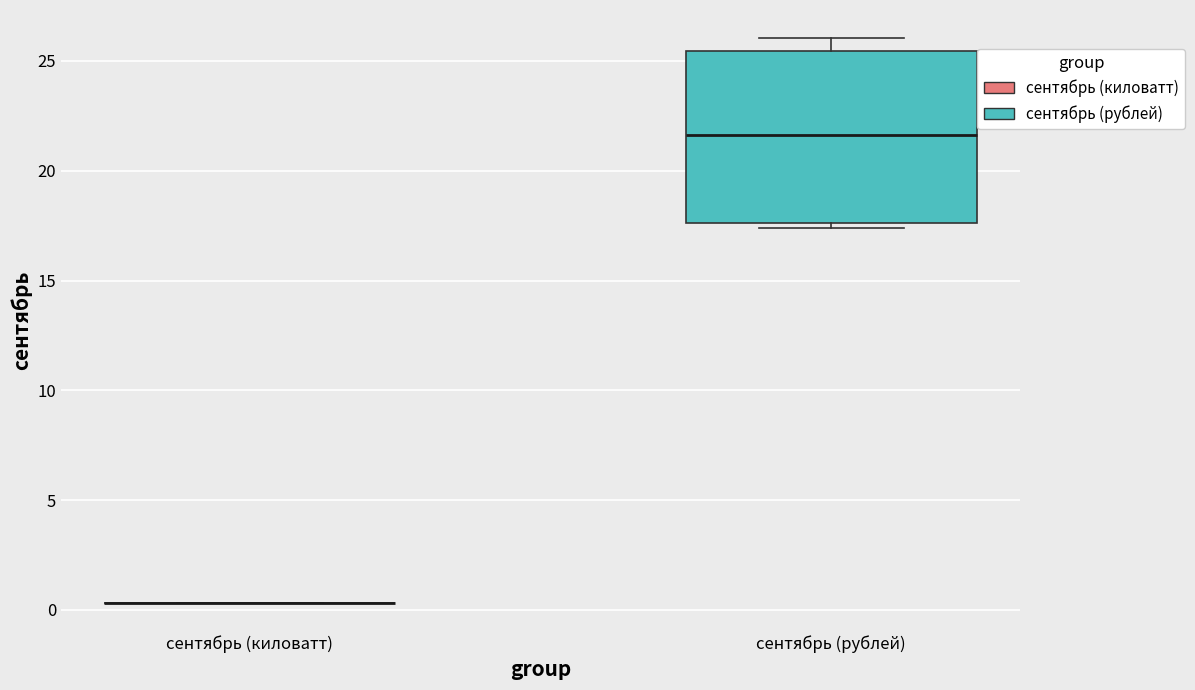

Reading left to right, transcribe this box plot: for each box, give where its median line is, the range the box spans, and where its two whiskers end, as read against the y-axis. The values are not printed on the chart, so give them approximately, as read against the axis.

сентябрь (киловатт): box collapsed to a line at 0.5, whiskers 0.5 to 0.5
сентябрь (рублей): median 21.5, box 17.5 to 25.5, whiskers 17.5 (just below the box's lower edge) to 26.0